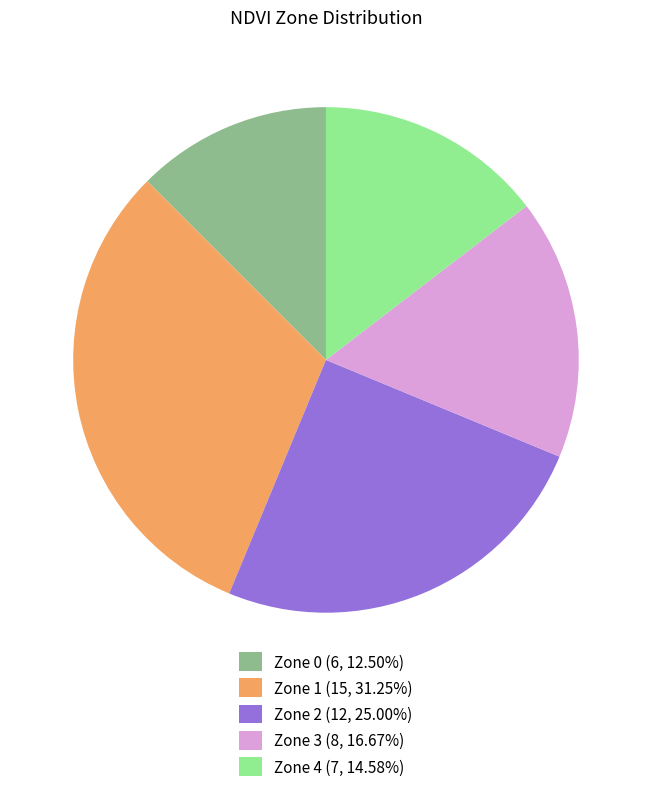

Is the sum of Zone 3 and Zone 2 greater than half?

No